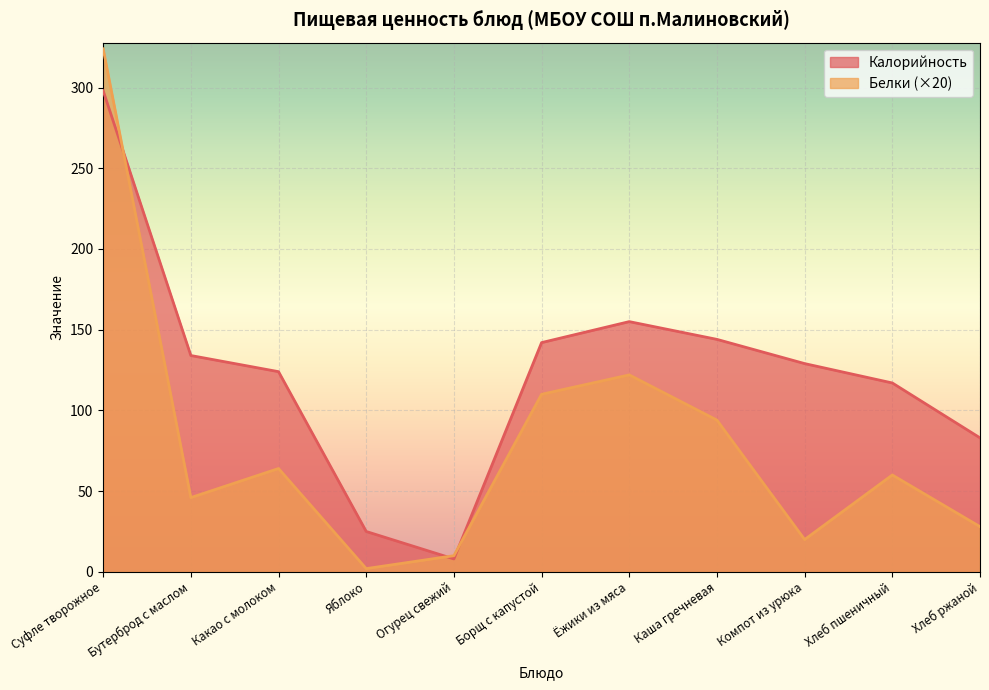

What is the maximum value shown in the chart?

324